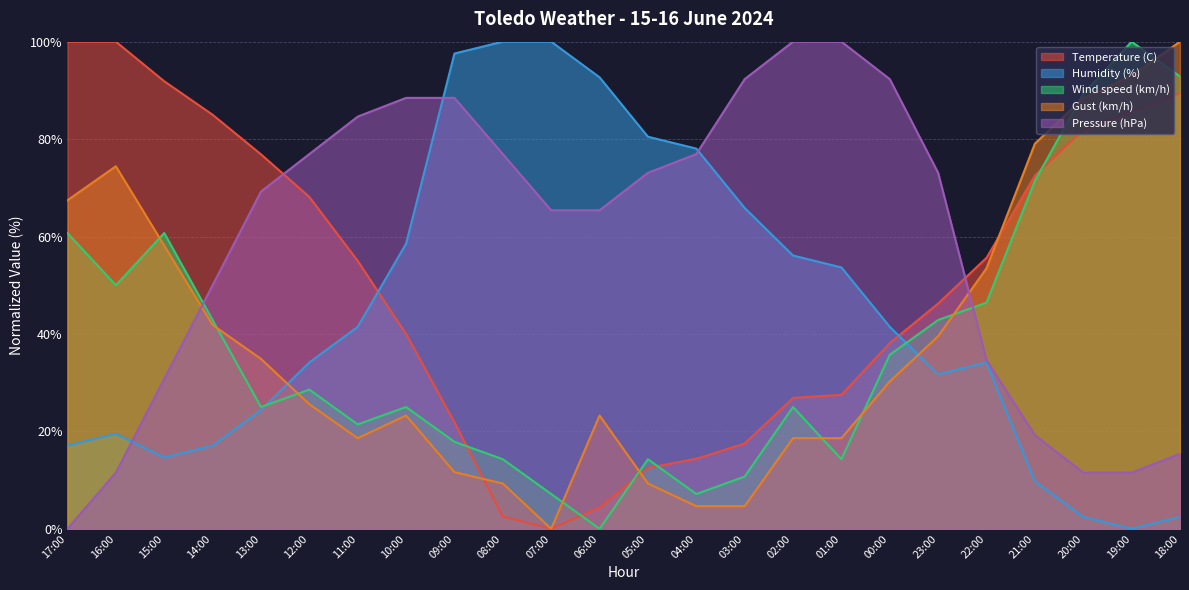

Read the Temperature (C) value at 08:00.

2.5